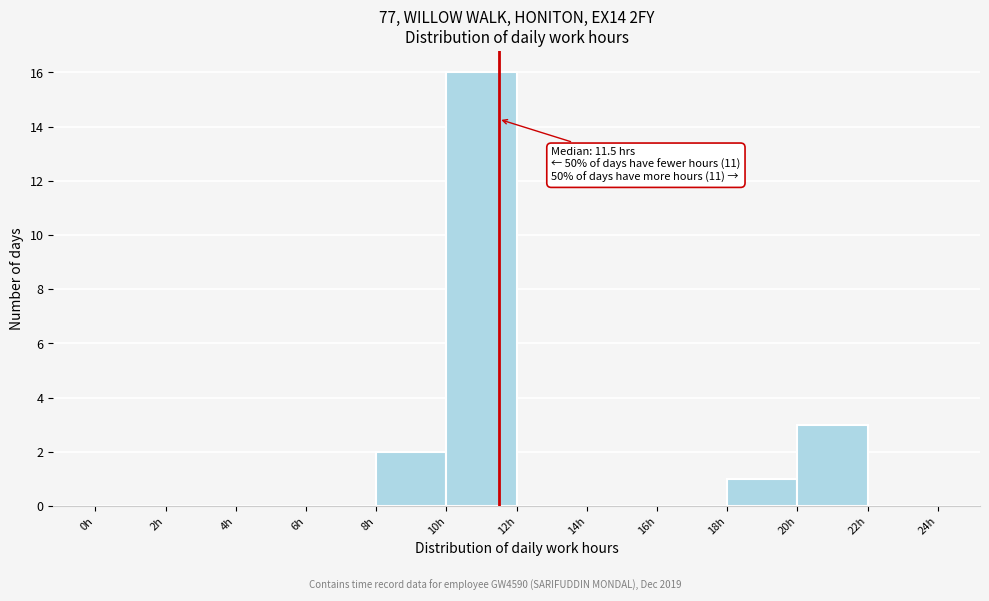

Which range on the x-axis has the tallest bar?

10 to 12